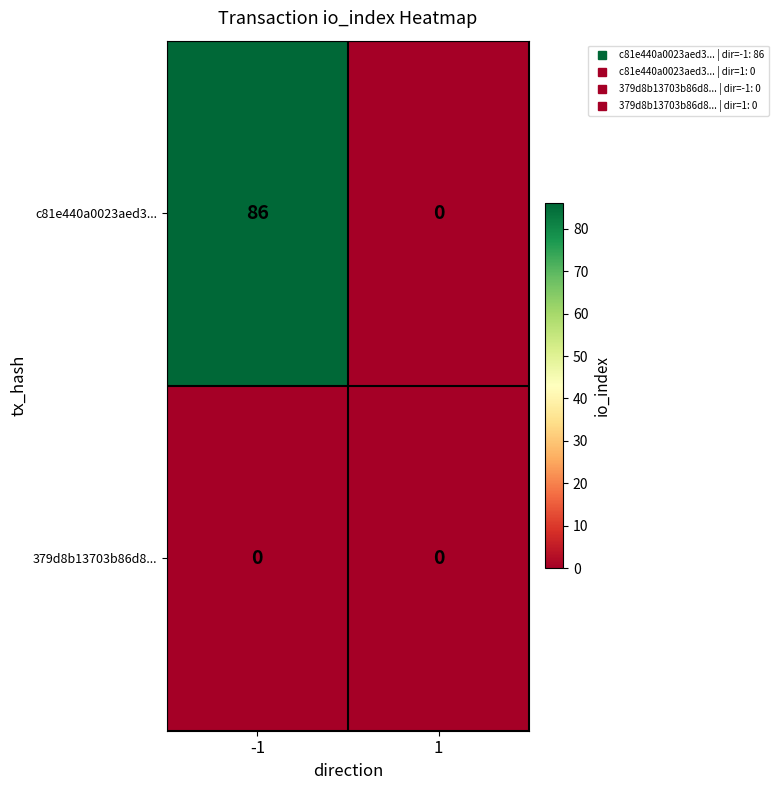

Which series has the largest total across all categories?

c81e440a0023aed3...